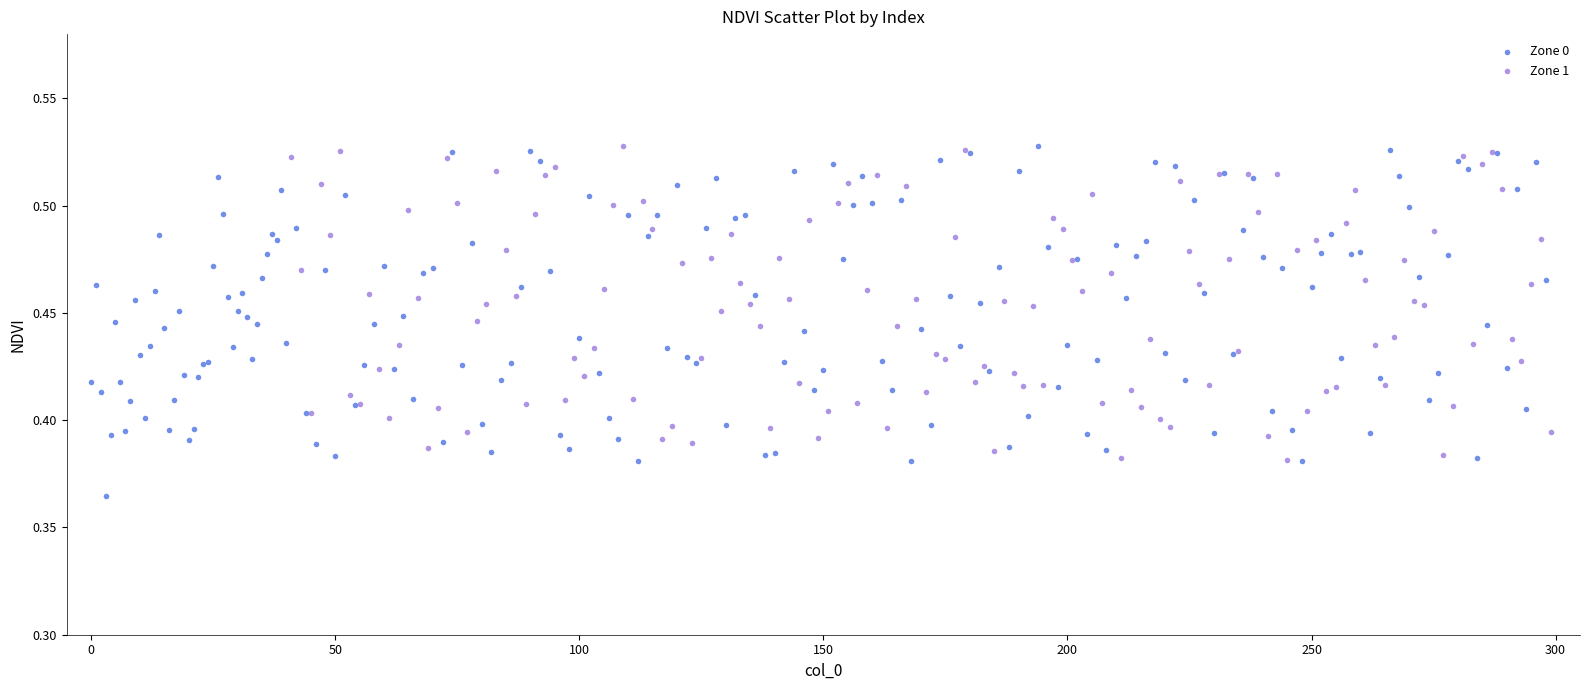

Which series contains the lowest Y value?

Zone 0